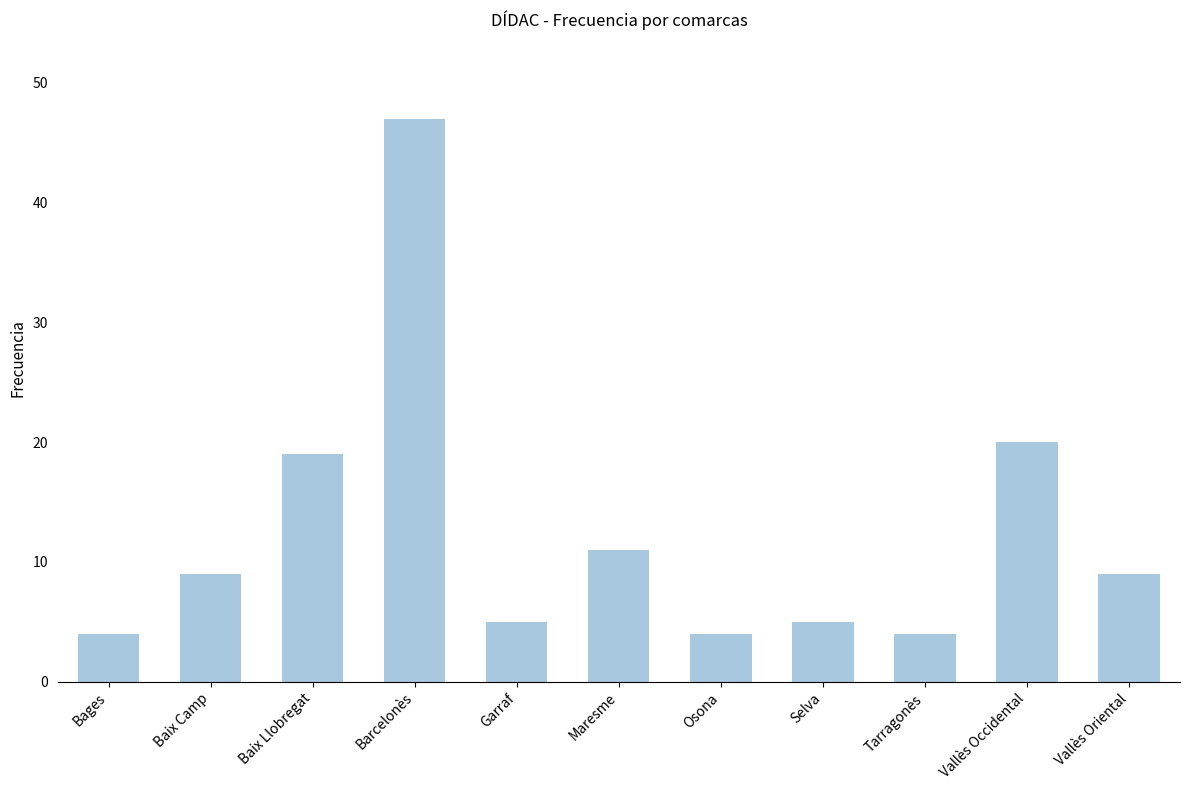

What is the minimum value shown in the chart?

4